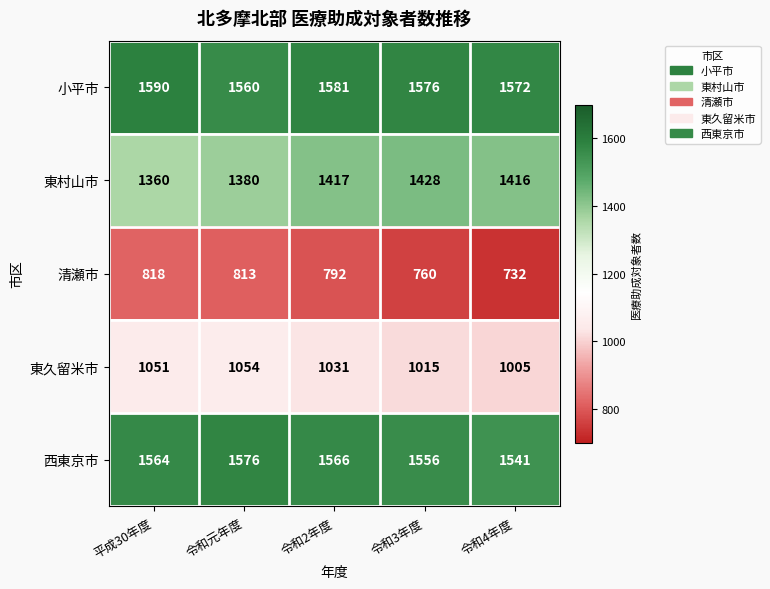

The value of 清瀬市 at 令和2年度 is 792. True or false?

True